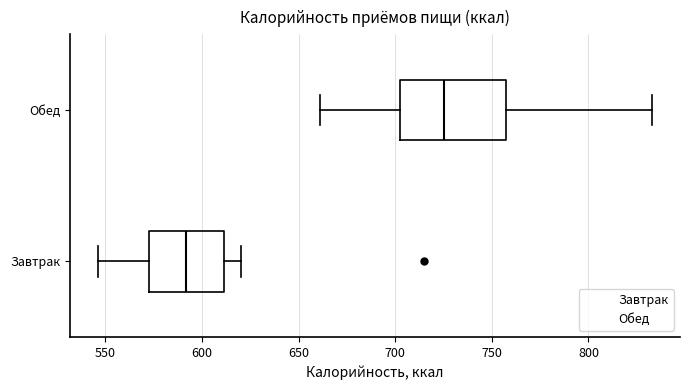

Which box is the widest, from its left edge to its right edge?

Обед